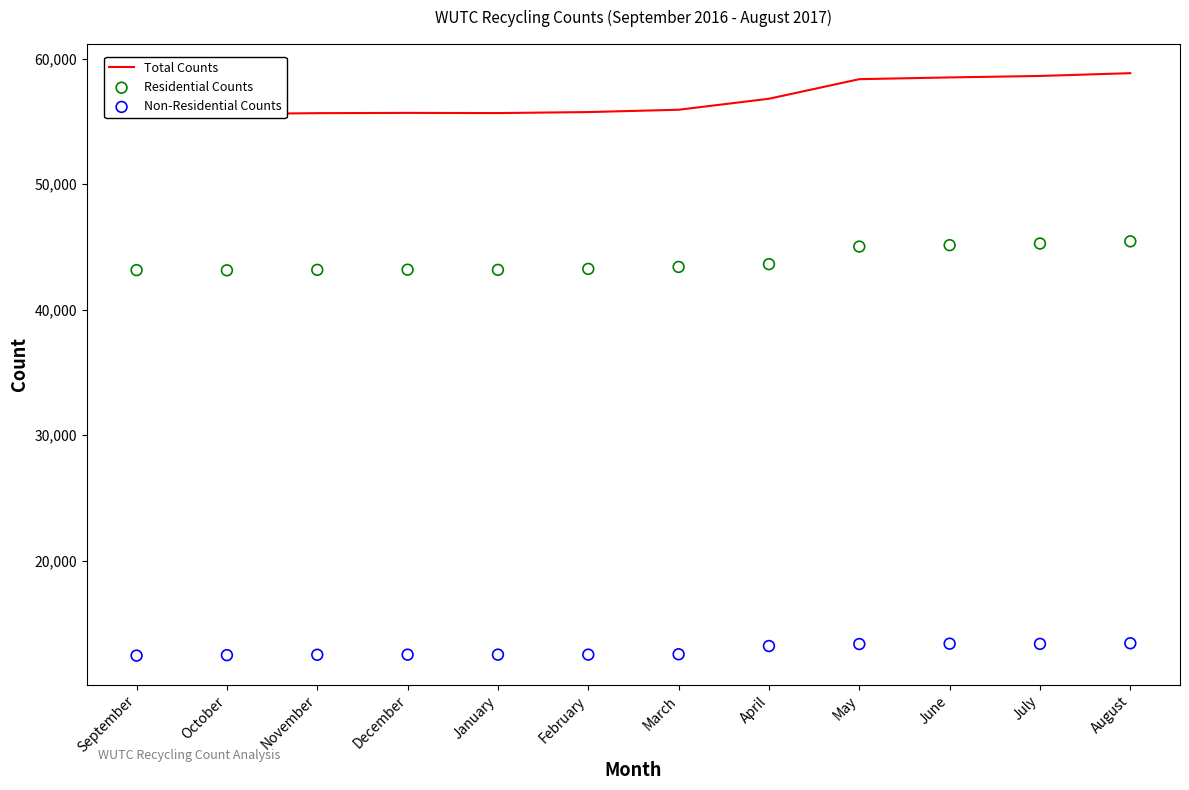

Is the value of Total Counts at April greater than the value of Residential Counts at August?

Yes